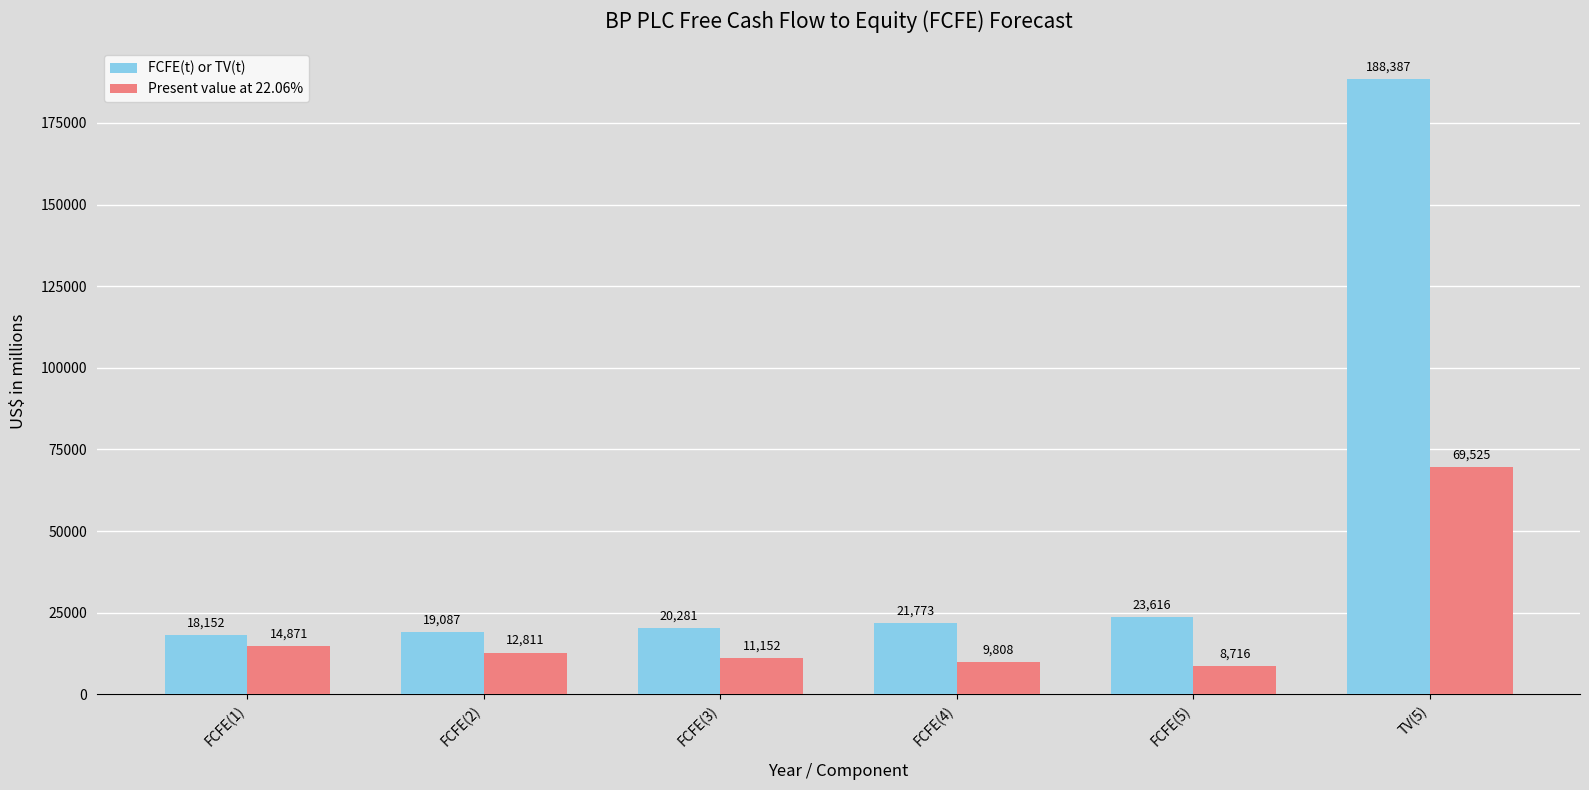

What is the value of the Present value at 22.06% bar at the 3rd from the left?

11152